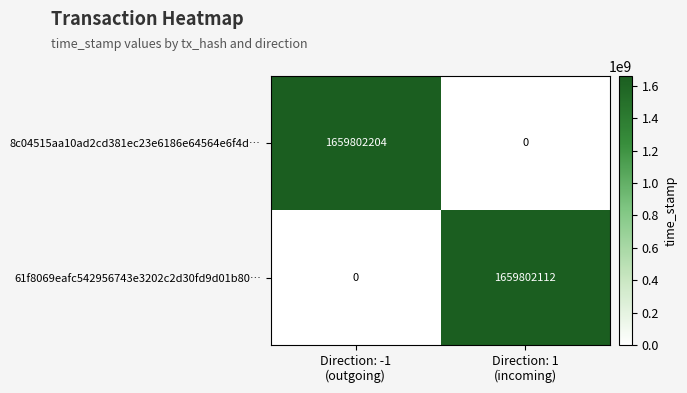

List the series in order of their overall mean, highest first.

8c04515aa10ad2cd381ec23e6186e64564e6f4d…, 61f8069eafc542956743e3202c2d30fd9d01b80…